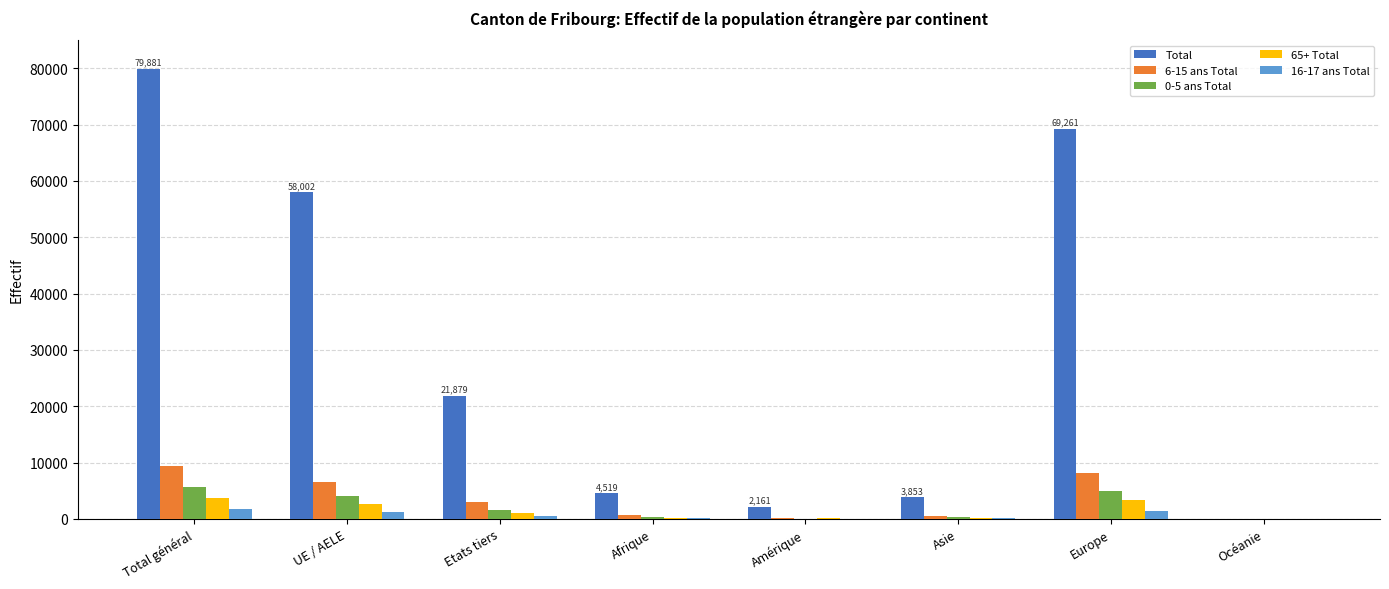

At which category is the sum across all series the highest?

Total général